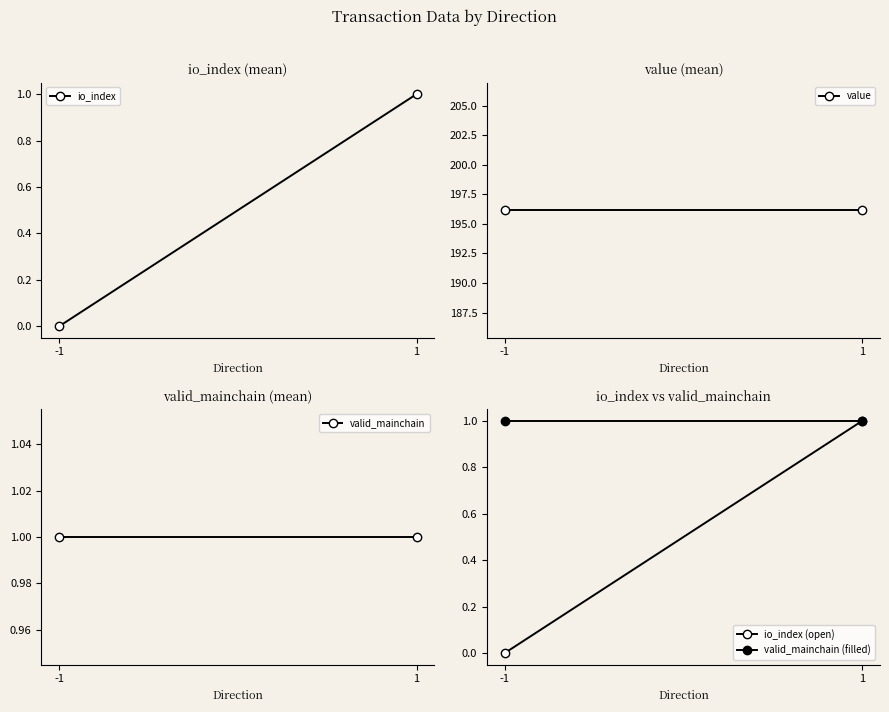

Rank the series by their maximum value, from highest to lowest.

value, io_index, valid_mainchain, io_index (open), valid_mainchain (filled)